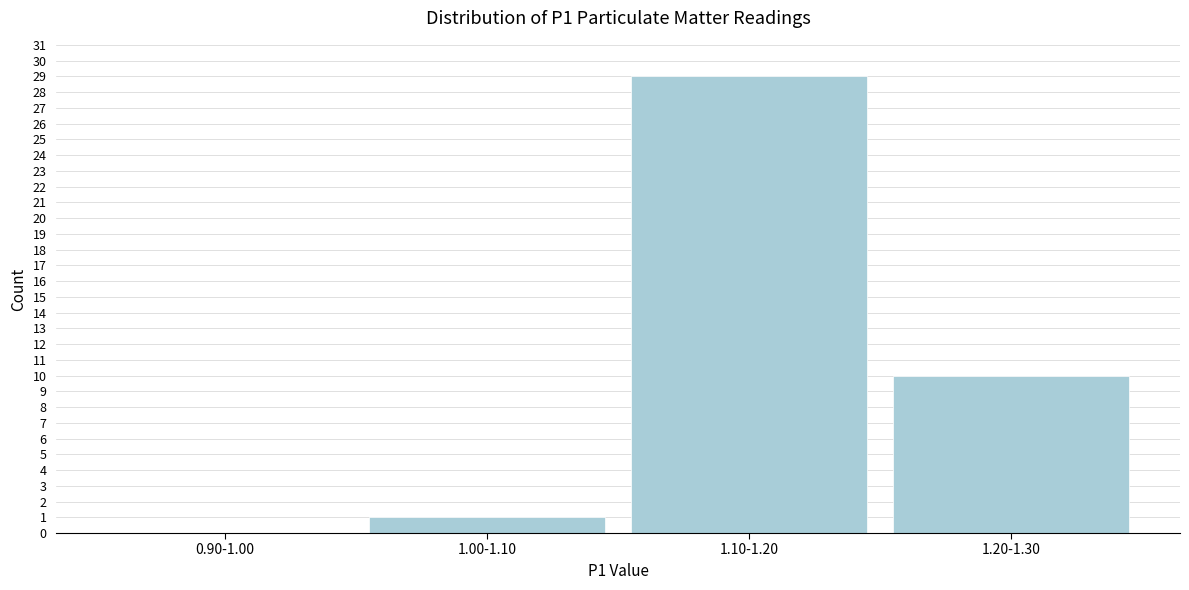

Reading left to right, transcribe all the data shown in this chart.

0.90-1.00=0	1.00-1.10=1	1.10-1.20=29	1.20-1.30=10